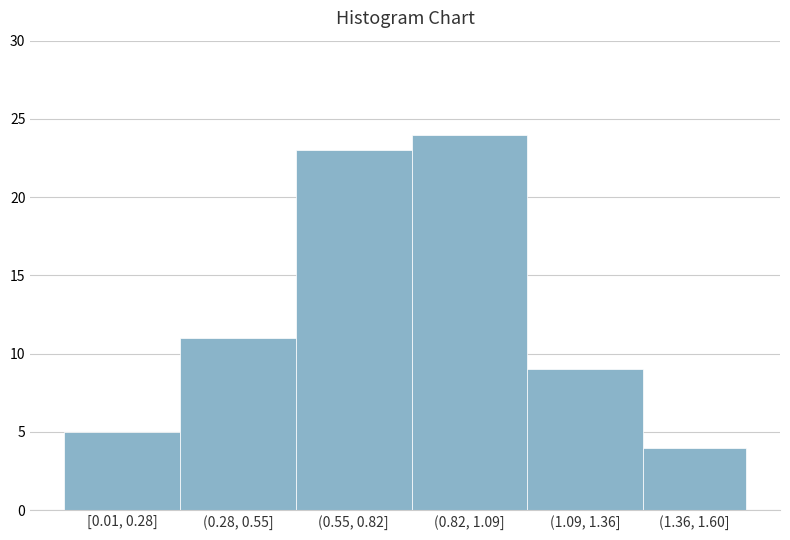

Reading left to right, transcribe all the data shown in this chart.

5	11	23	24	9	4